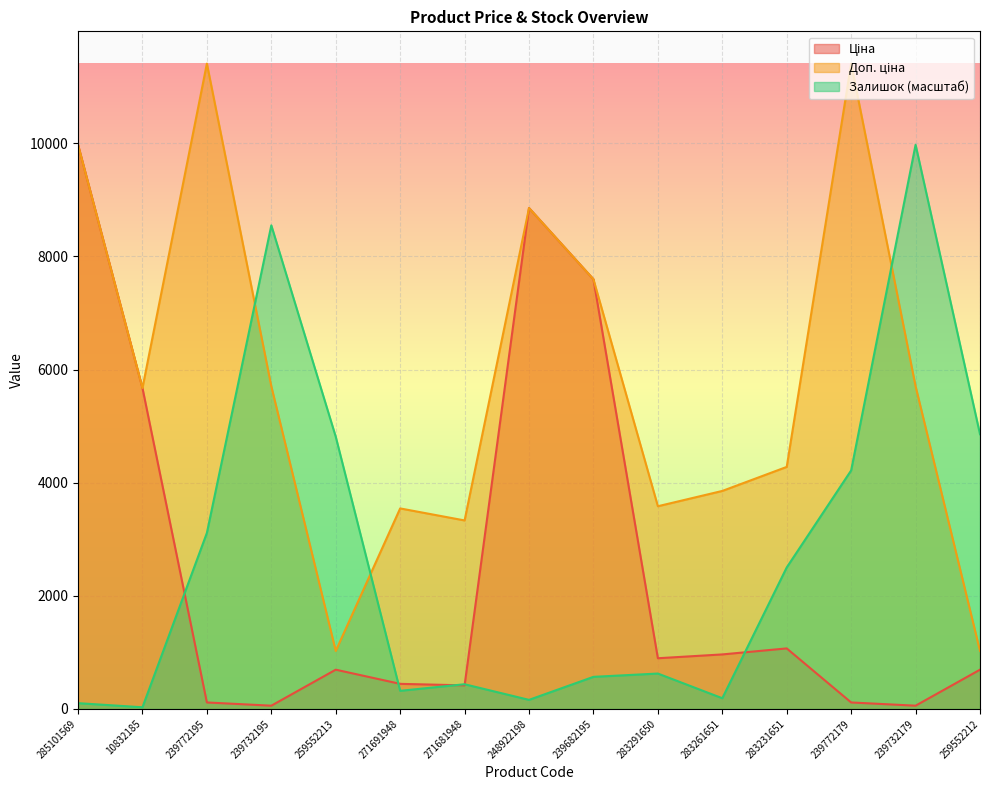

How many data points does each series have?

15